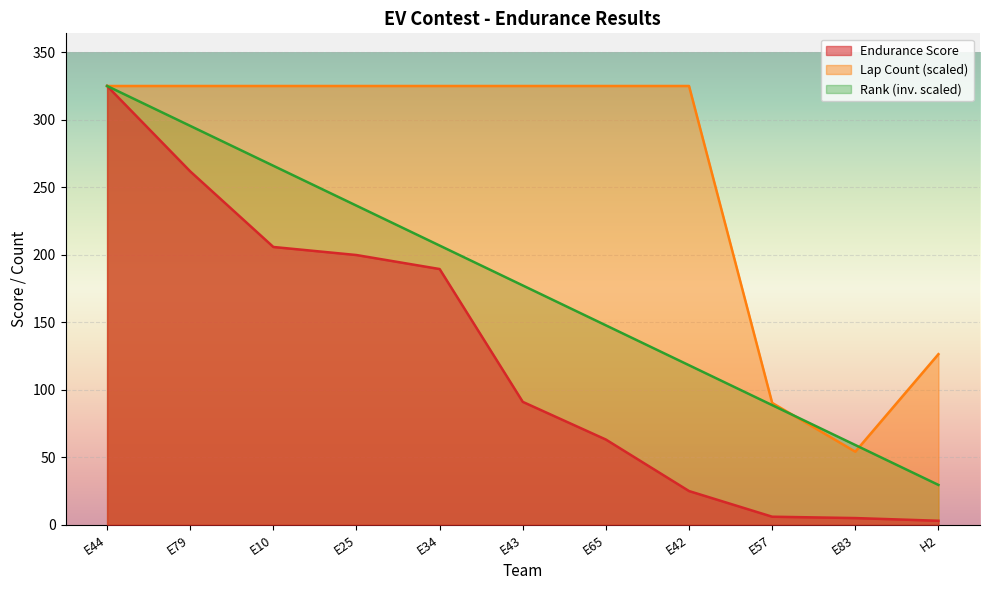

Which series has the widest spread of values?

Endurance Score